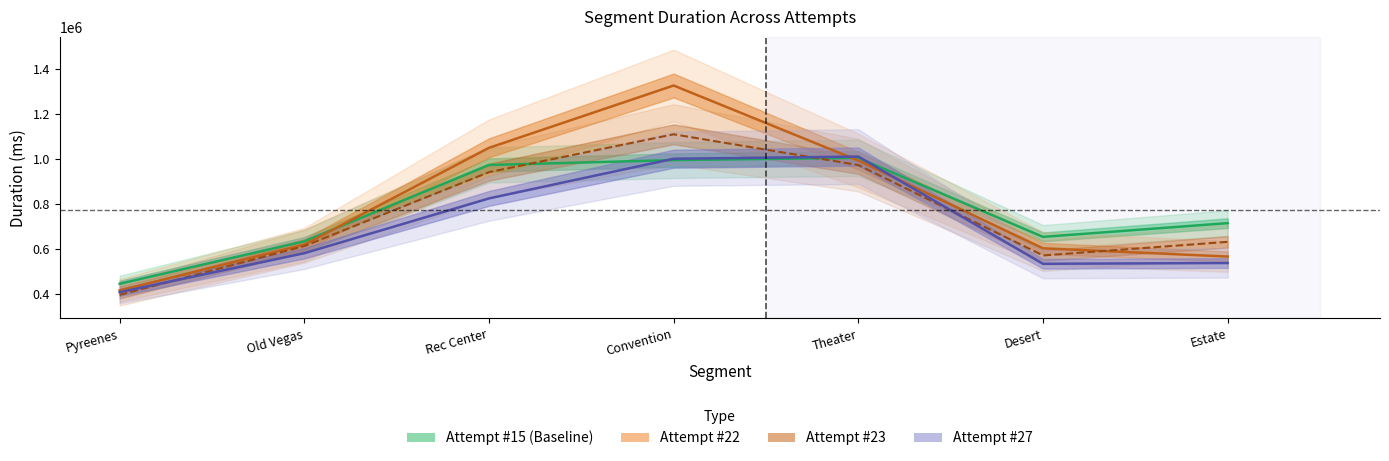

What is the difference between the maximum and minimum values in the Attempt #22's Duration (ms) series?

909328